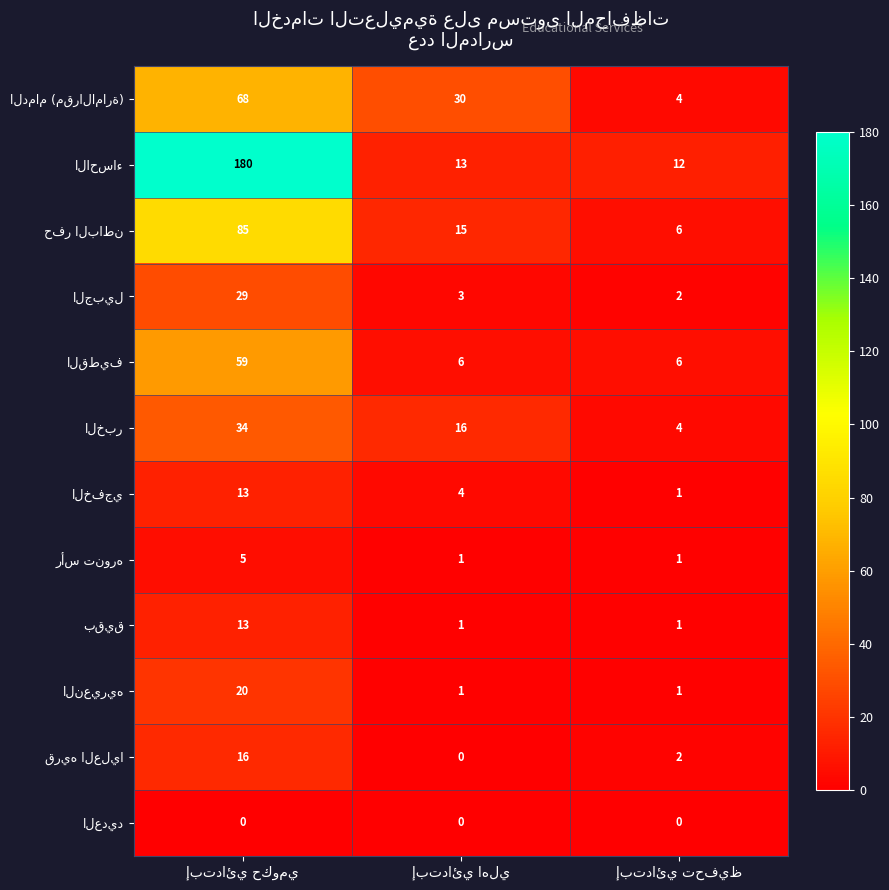

What is the maximum value shown in the chart?

180